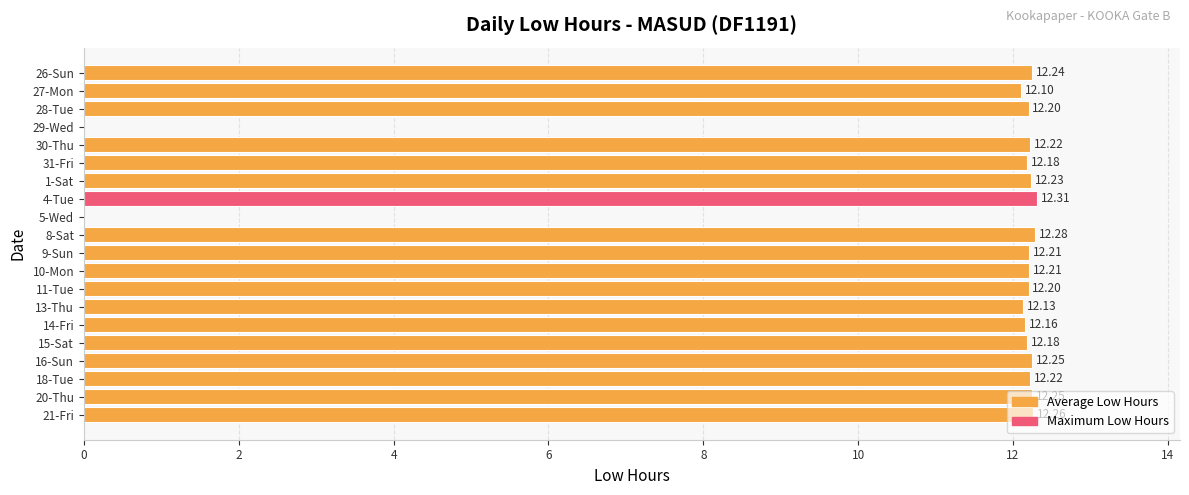

What is the ratio of the value at 16-Sun to the value at 21-Fri?

1.0